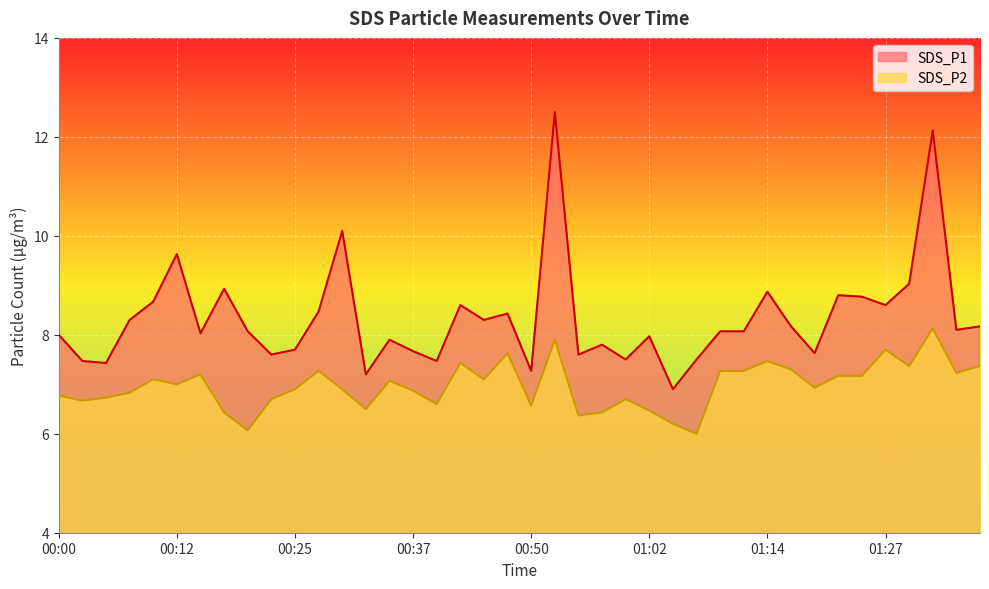

Which category has the highest value in the SDS_P2 series?

01:32